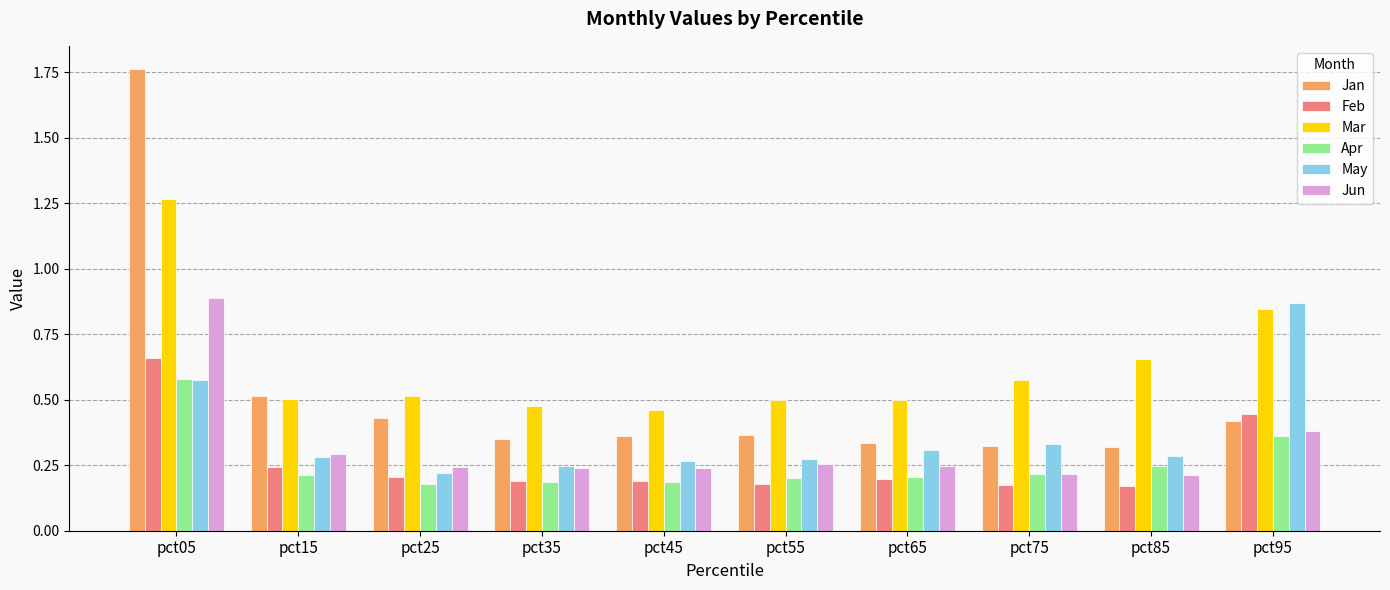

Is the value of Jan at pct25 greater than the value of Apr at pct95?

Yes